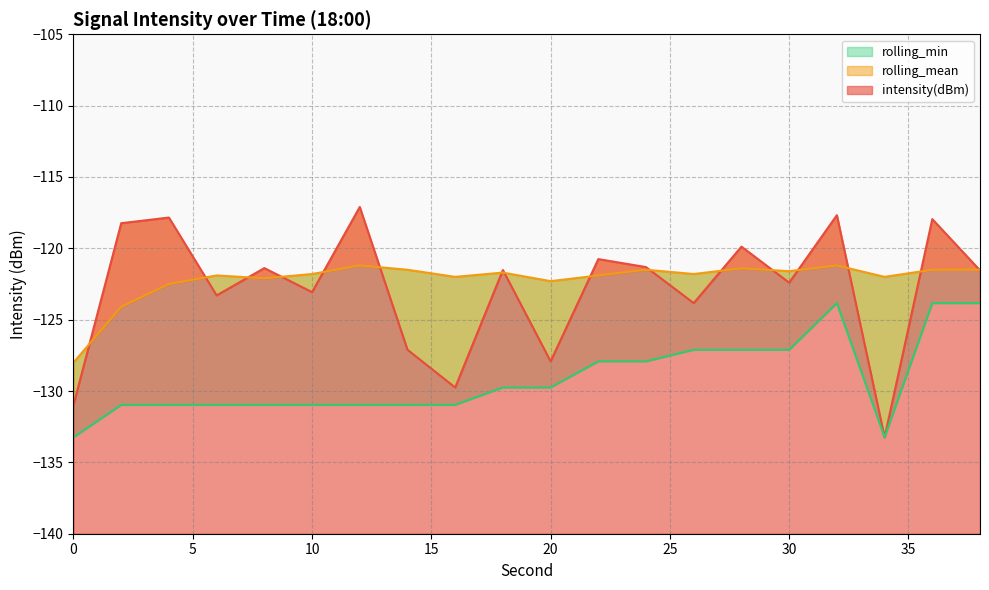

Does the chart display data point markers on the line(s)?

No